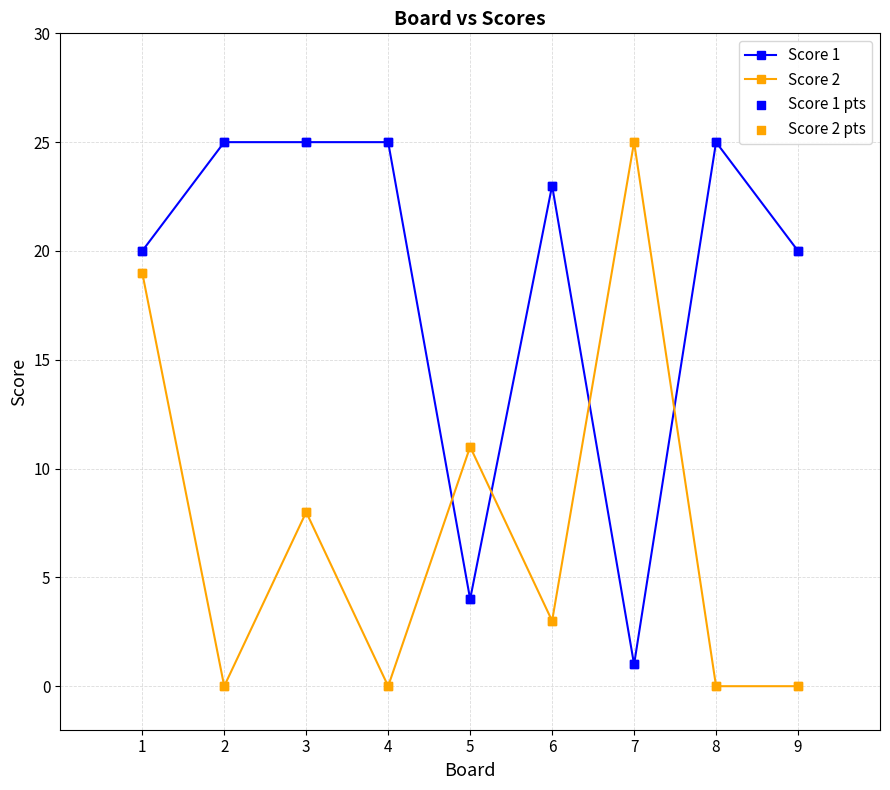

What is the difference between the highest and lowest values at 7?

24